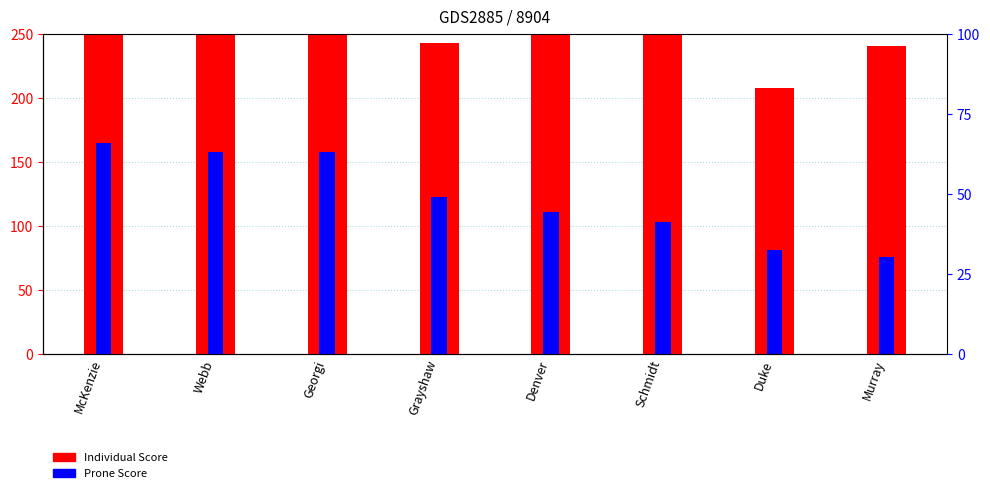

Between Schmidt and Grayshaw, which is larger?

Schmidt